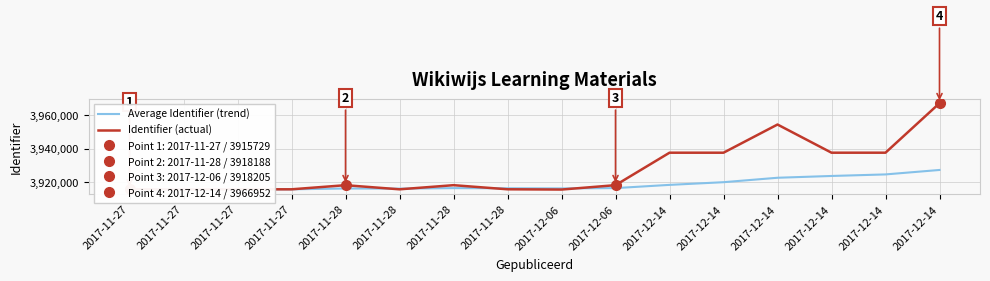

What is the smallest value displayed?

3915593.0